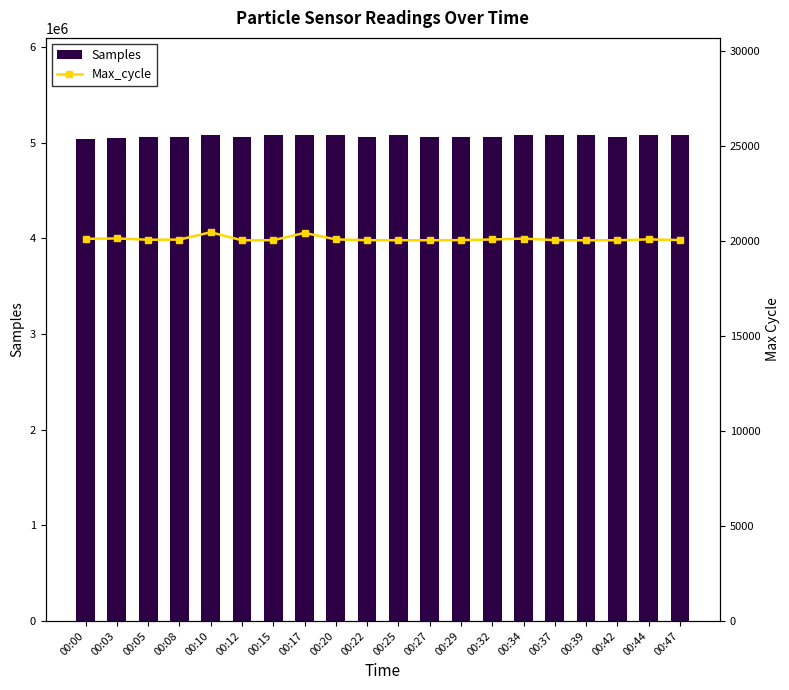

What is the difference between the Samples values at 00:44 and 00:10?

860